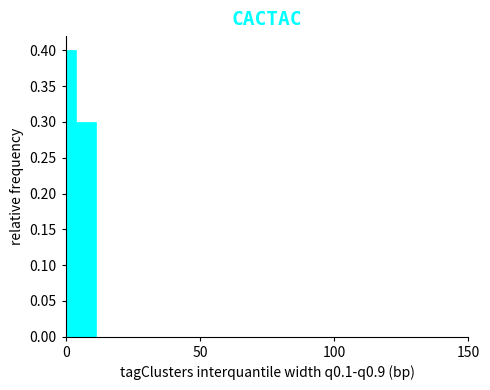

Around what value on the x-axis is the tallest bar? Give the approximate position of its centre, as read against the axis.

0